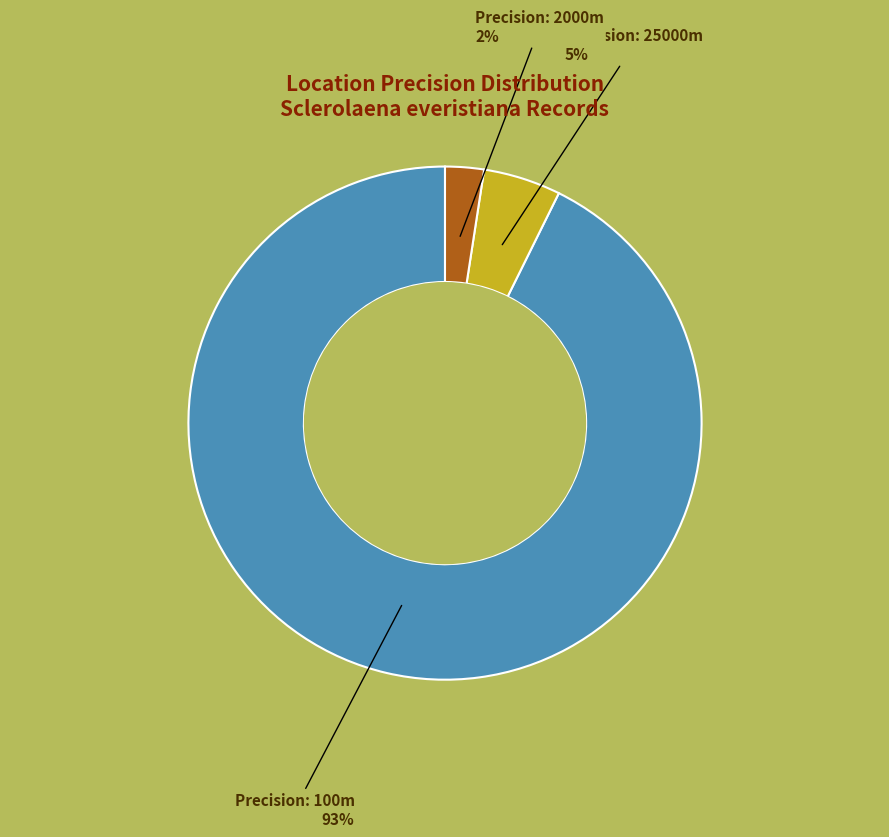

To the nearest percent, what is the average slice percentage?

33%